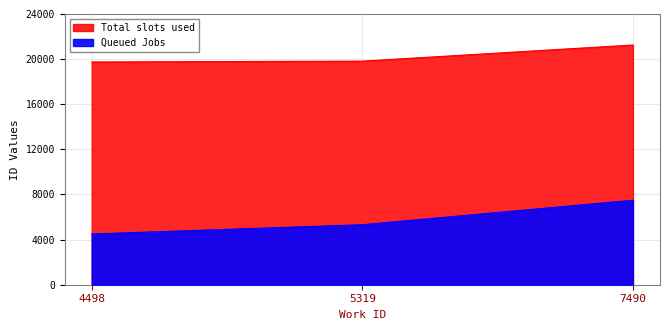

The value of Queued Jobs at 4498 is 4498. True or false?

True